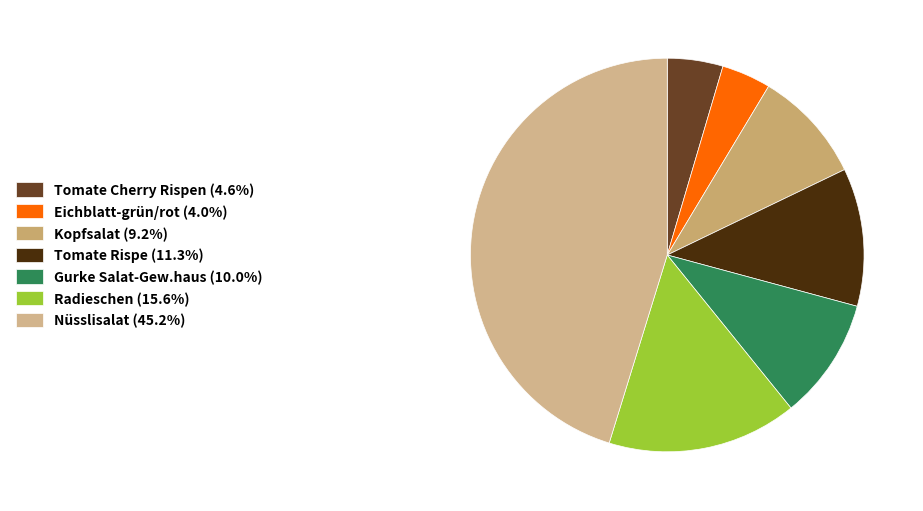

Is there a majority slice in this chart?

No